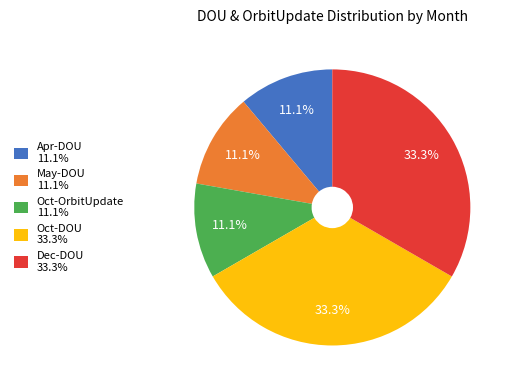

Count the number of slices in the pie.

5